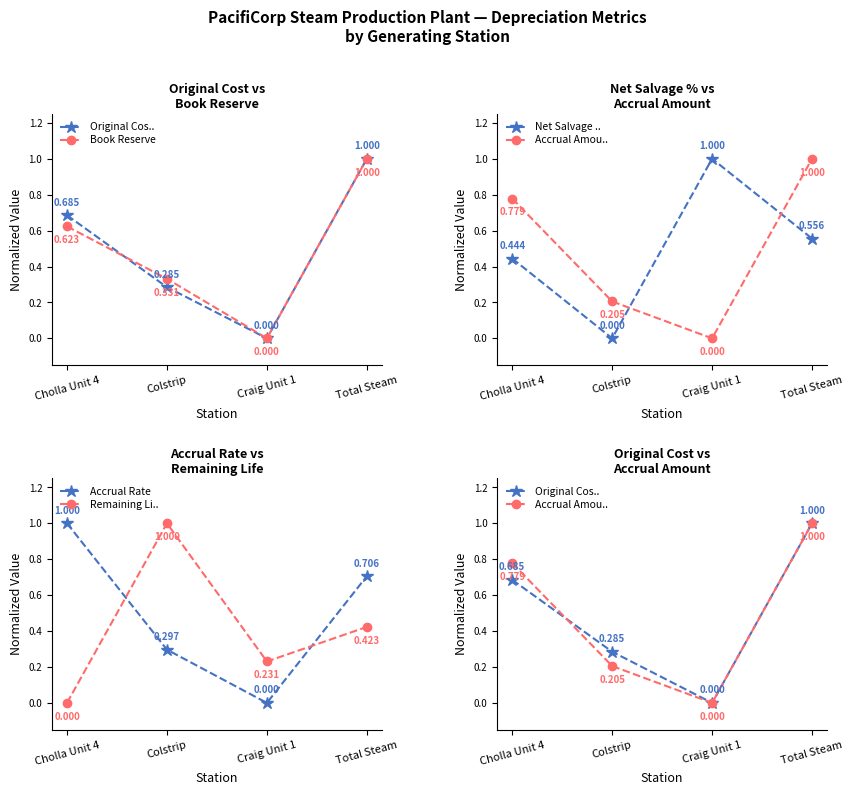

Count the Net Salvage .. values in the range 0 to 1.

4